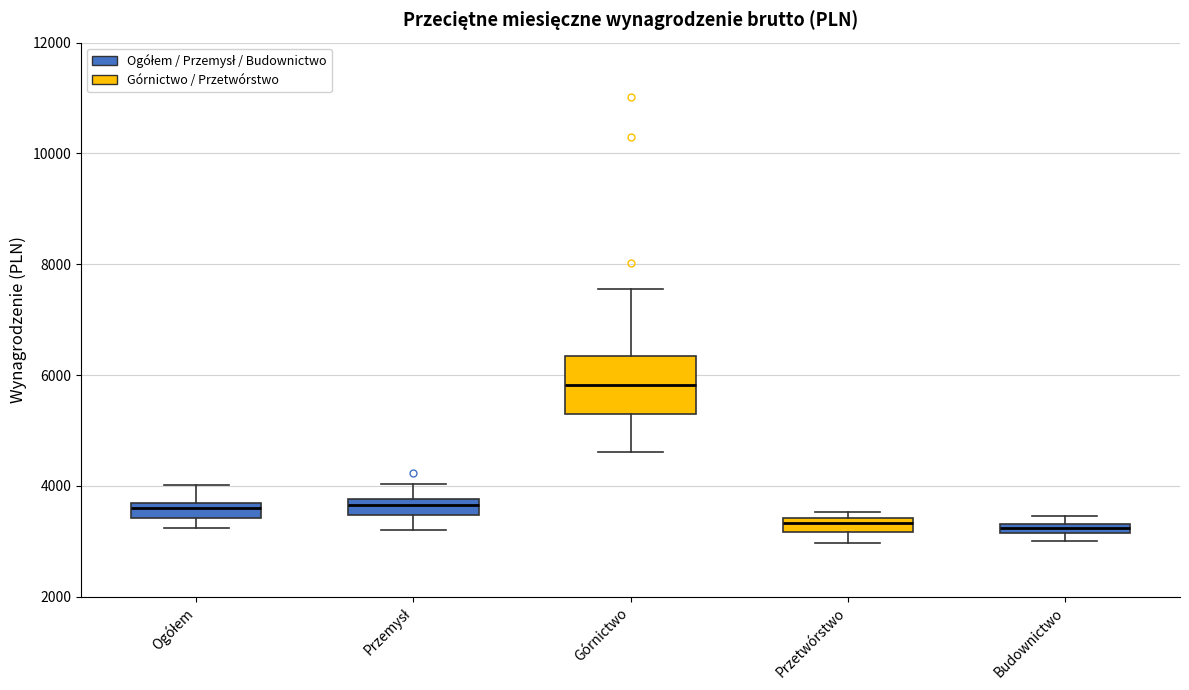

Where is the lower edge of the box for Przemysł on the y-axis? The values are not printed on the chart, so give them approximately, as read against the axis.

3400